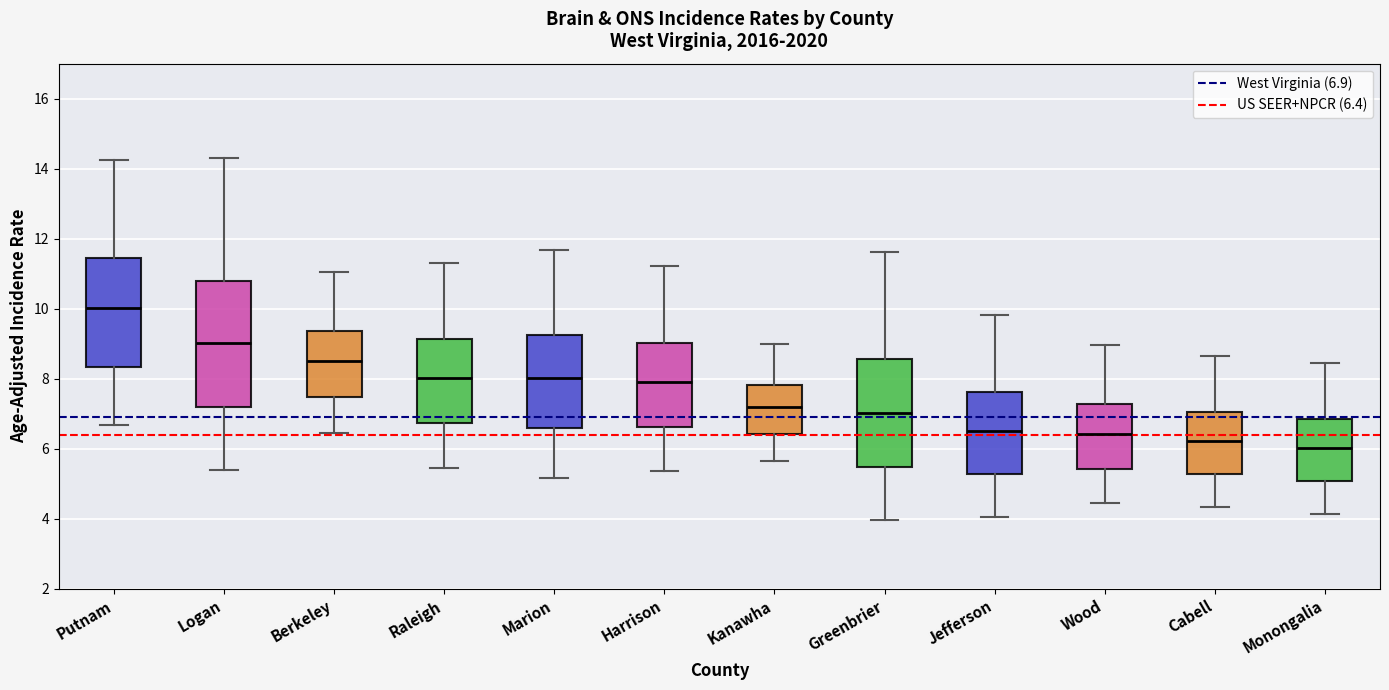

Reading left to right, transcribe this box plot: for each box, give where its median line is, the range the box spans, and where its two whiskers end, as read against the y-axis. The values are not printed on the chart, so give them approximately, as read against the axis.

Putnam: median 10.0, box 8.4 to 11.4, whiskers 6.6 to 14.2
Logan: median 9.0, box 7.2 to 10.8, whiskers 5.4 to 14.2
Berkeley: median 8.6, box 7.4 to 9.4, whiskers 6.4 to 11.0
Raleigh: median 8.0, box 6.8 to 9.2, whiskers 5.4 to 11.4
Marion: median 8.0, box 6.6 to 9.2, whiskers 5.2 to 11.6
Harrison: median 8.0, box 6.6 to 9.0, whiskers 5.4 to 11.2
Kanawha: median 7.2, box 6.4 to 7.8, whiskers 5.6 to 9.0
Greenbrier: median 7.0, box 5.4 to 8.6, whiskers 4.0 to 11.6
Jefferson: median 6.6, box 5.2 to 7.6, whiskers 4.0 to 9.8
Wood: median 6.4, box 5.4 to 7.2, whiskers 4.4 to 9.0
Cabell: median 6.2, box 5.2 to 7.0, whiskers 4.4 to 8.6
Monongalia: median 6.0, box 5.0 to 6.8, whiskers 4.2 to 8.4